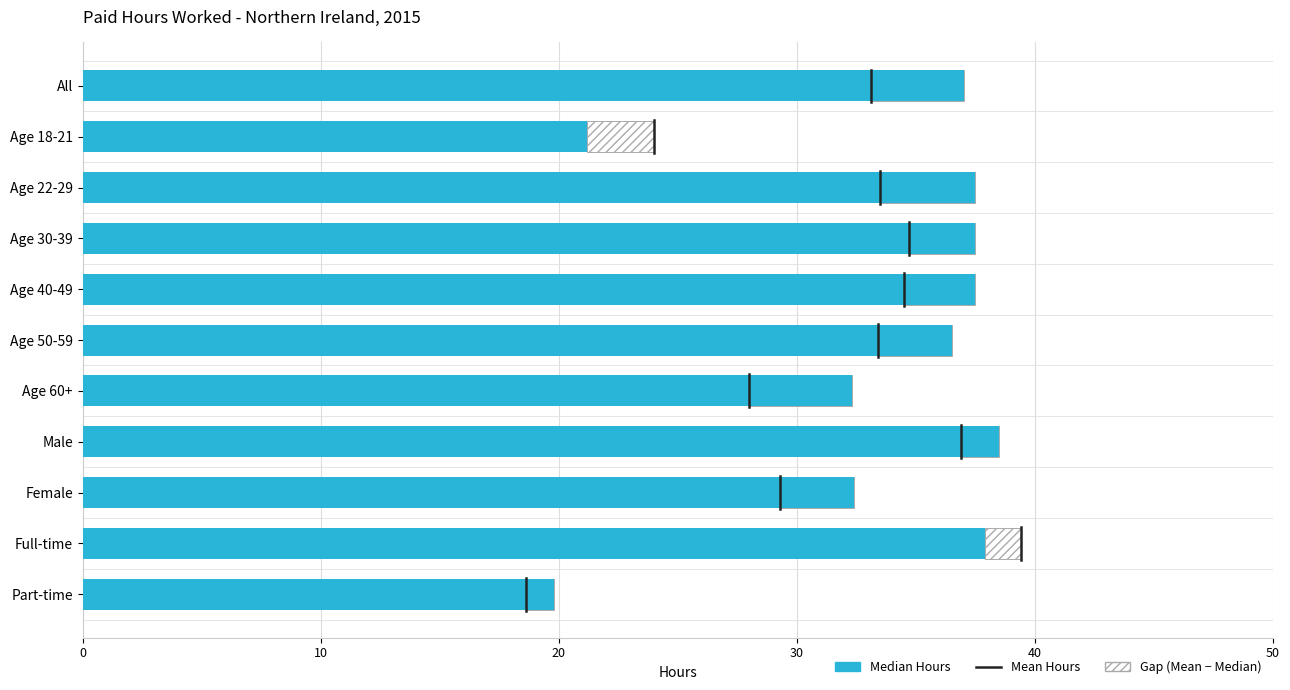

What is the label of the 3rd bar from the left?

Age 22-29